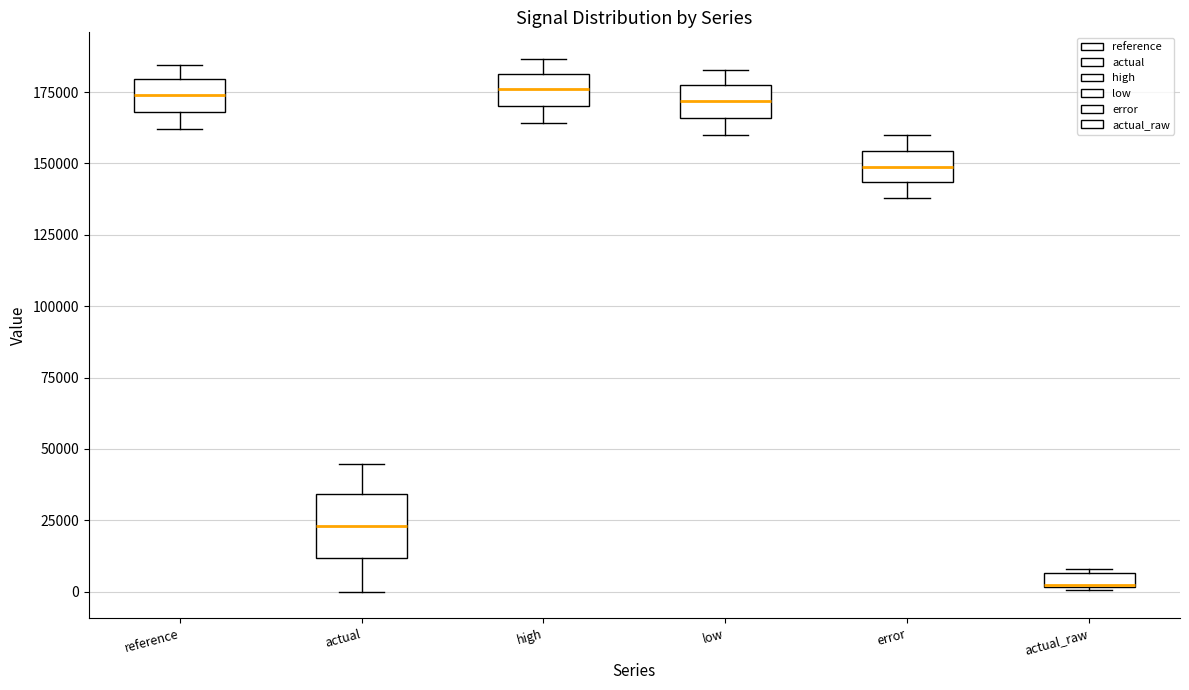

Which box is the tallest, from its lower edge to its upper edge?

actual